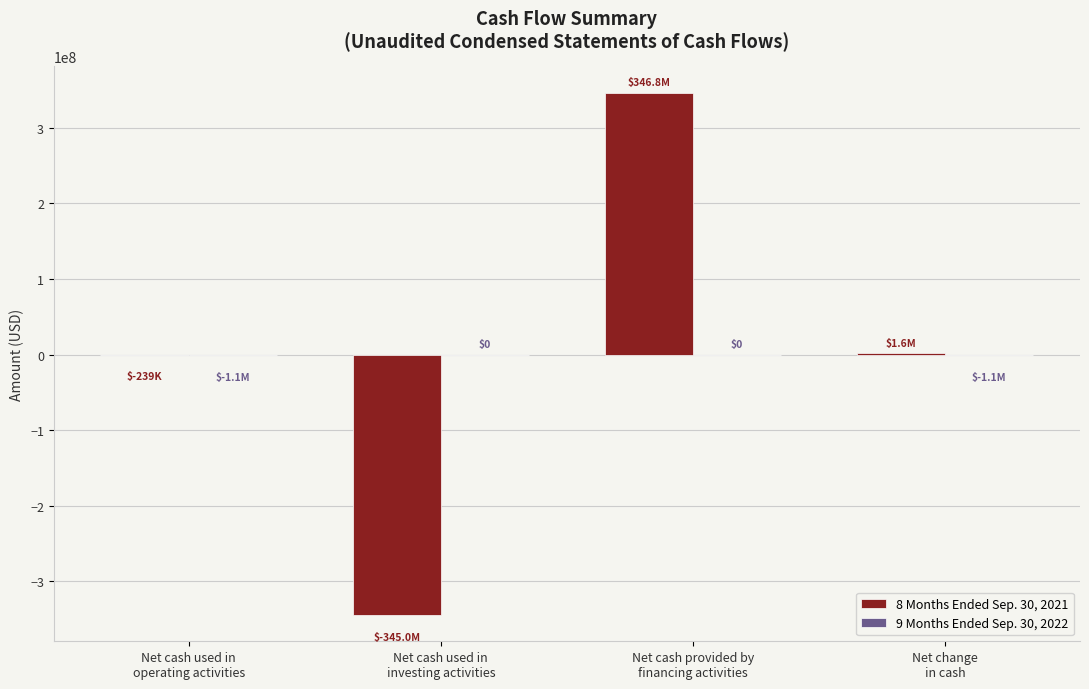

What is the sum of the 8 Months Ended Sep. 30, 2021 values at Net cash used in
investing activities and Net cash used in
operating activities?

-345239489